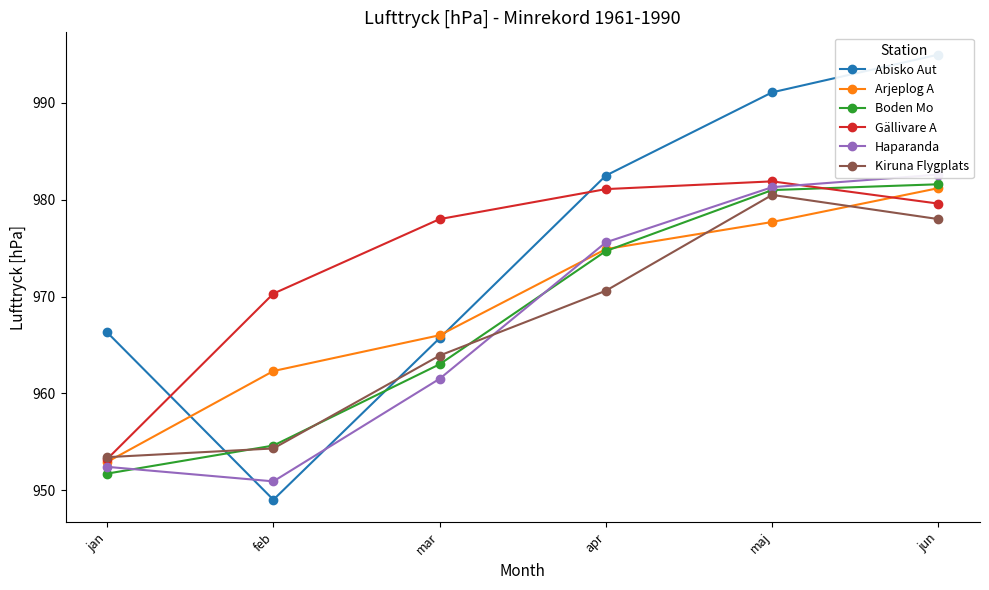

Where is the first local minimum for Haparanda?

feb